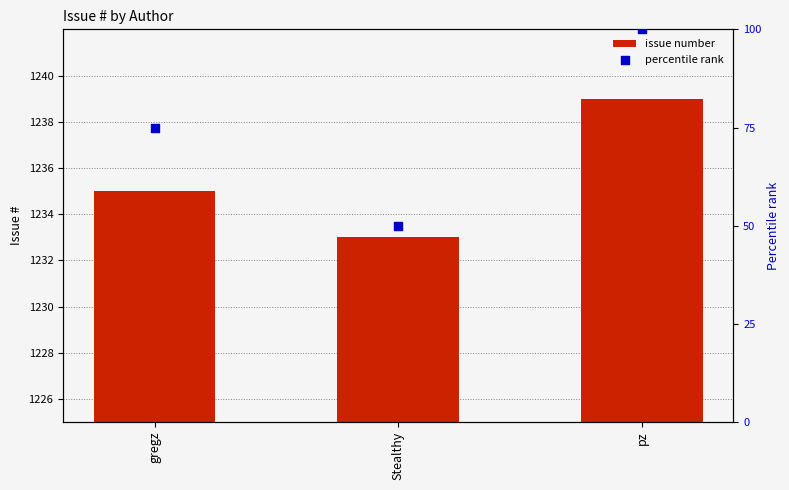

Which series has the largest total across all categories?

issue number